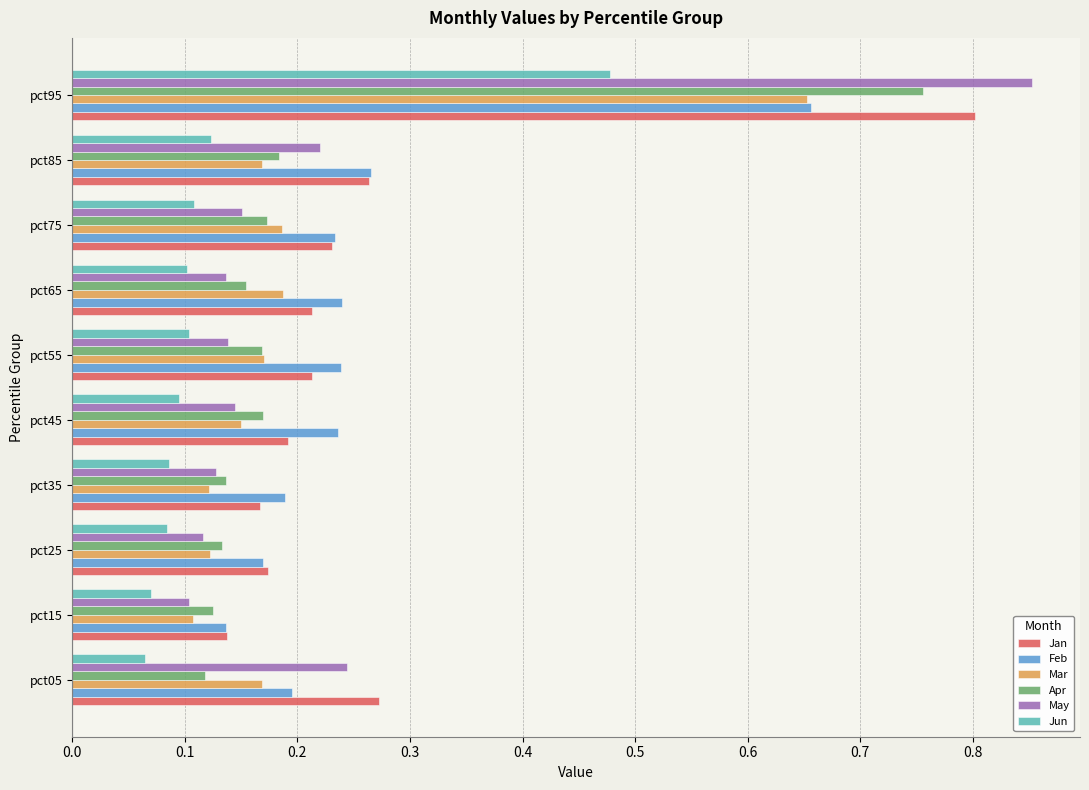

At which label is Jan closest to 0?

pct15